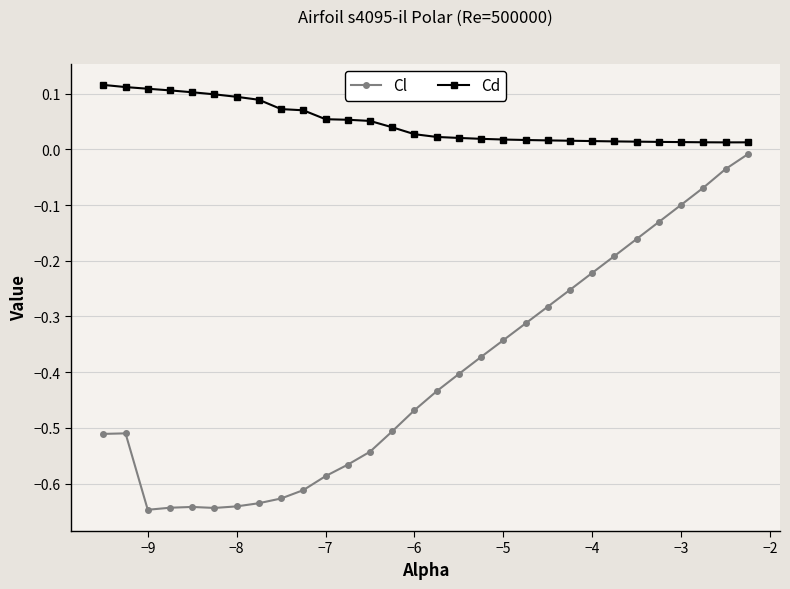

At how many categories does at least one series exceed 0?

30